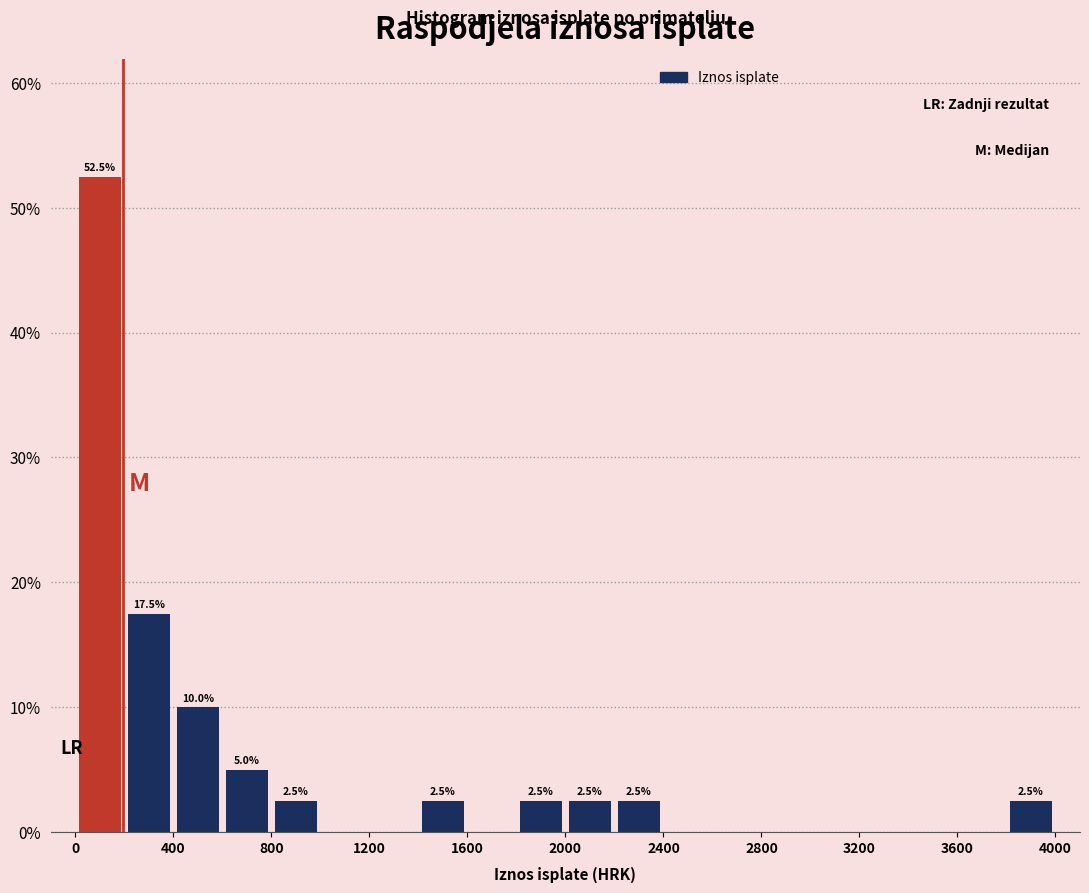

Which range on the x-axis has the tallest bar?

0 to 200